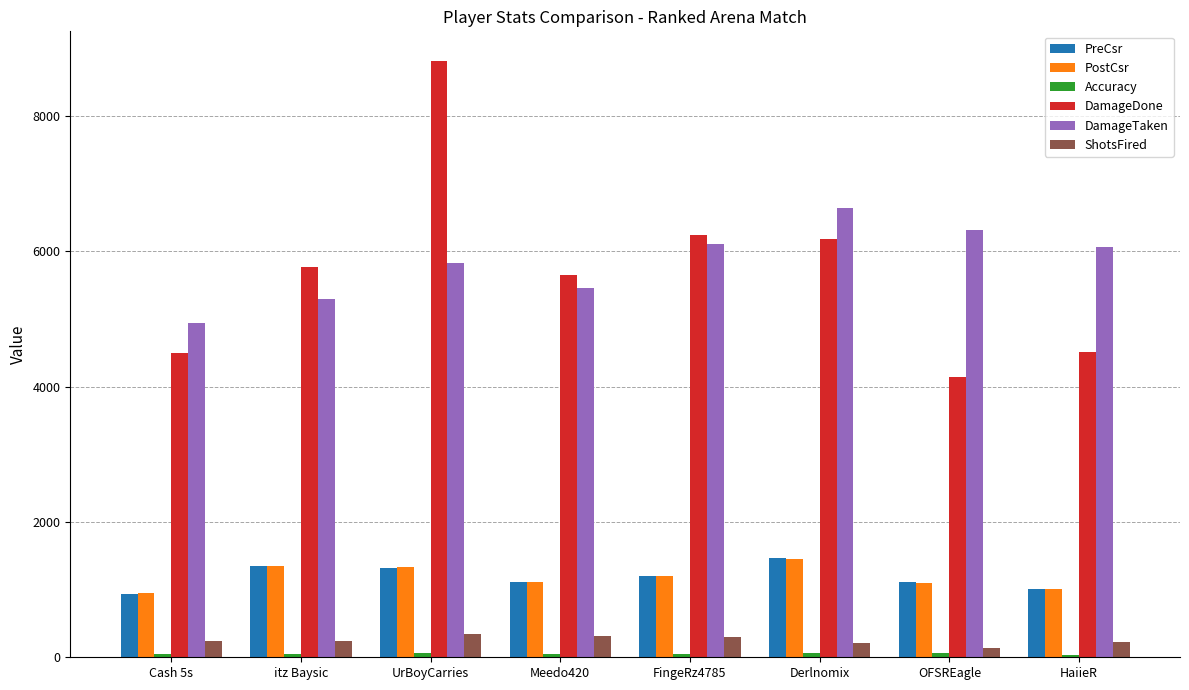

At which category does the chart reach its peak across all series?

UrBoyCarries